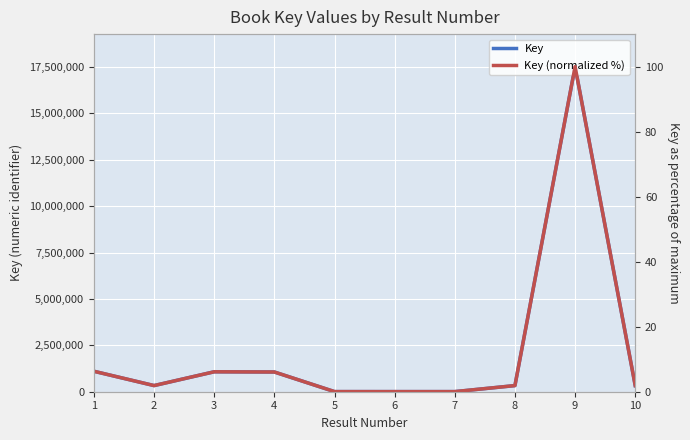

At which category is the sum across all series the highest?

9